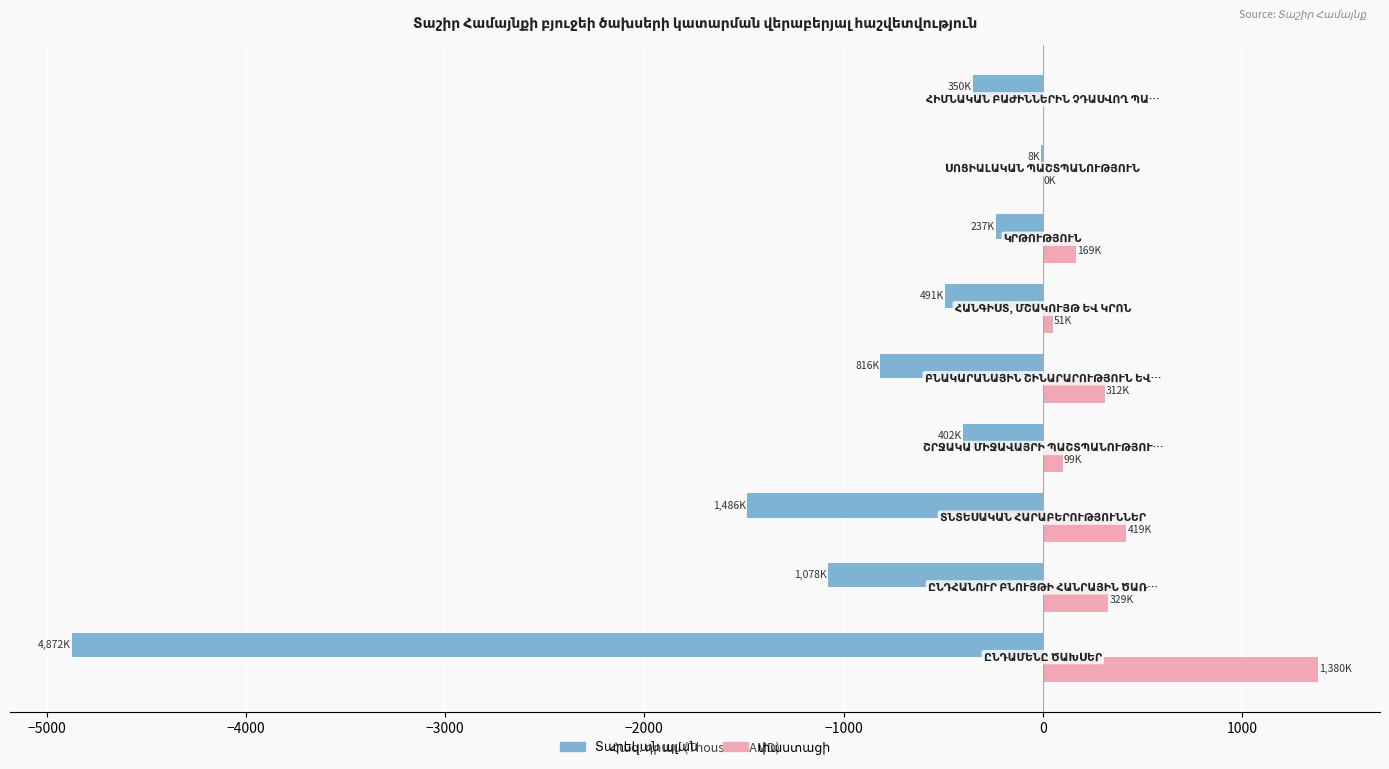

What is the value of the Տարեկան պլան bar at the 3rd from the left?

-1486.2